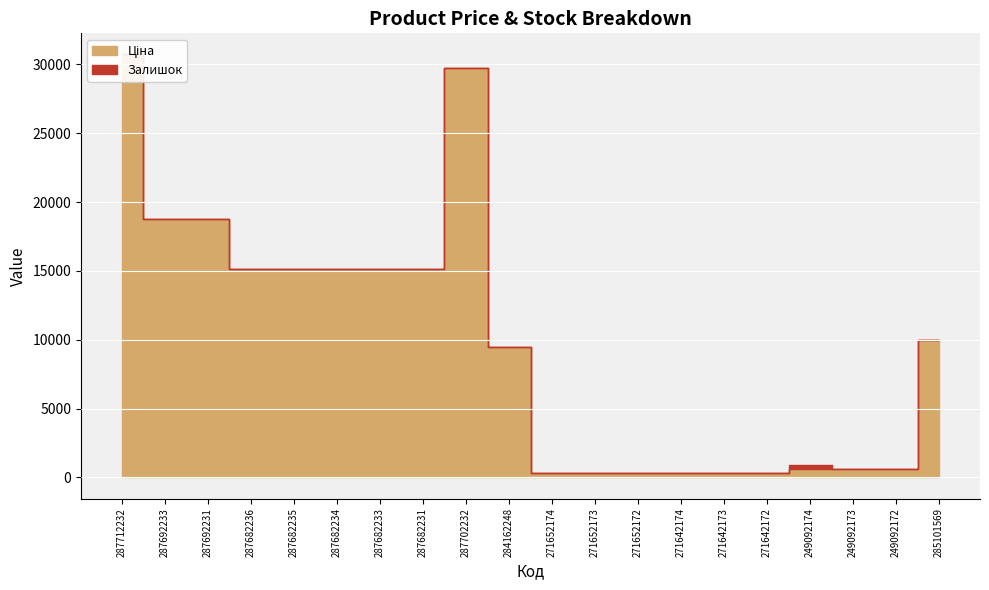

Reading left to right, what are all the values shown in this chart?

Ціна: 30717.1	18796.8	18796.8	15120.0	15120.0	15120.0	15120.0	15120.0	29747.2	9480.1	324.8	324.8	324.8	310.3	310.3	310.3	603.7	603.7	603.7	9975.0
Залишок: 0.0	0.0	0.0	0.0	0.0	0.0	0.0	0.0	0.0	0.0	33.0	12.0	5.0	9.0	7.0	5.0	288.0	0.0	21.0	7.0